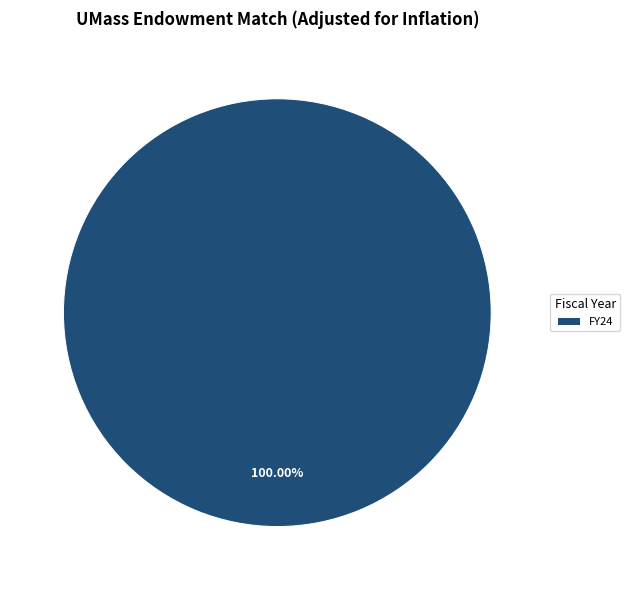

Count the number of slices in the pie.

1